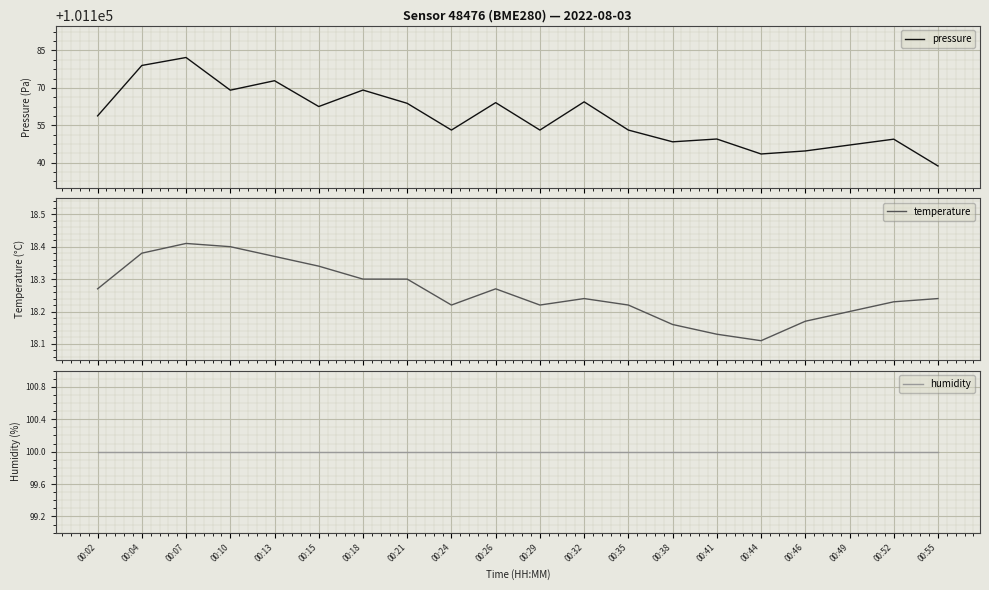

True or false: pressure and humidity intersect in this chart.

False